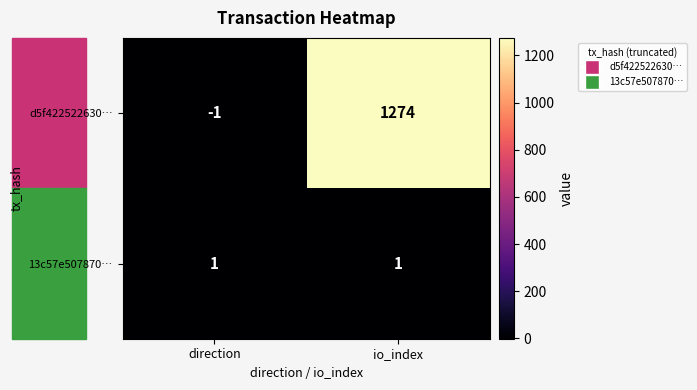

What is the minimum value shown in the chart?

-1